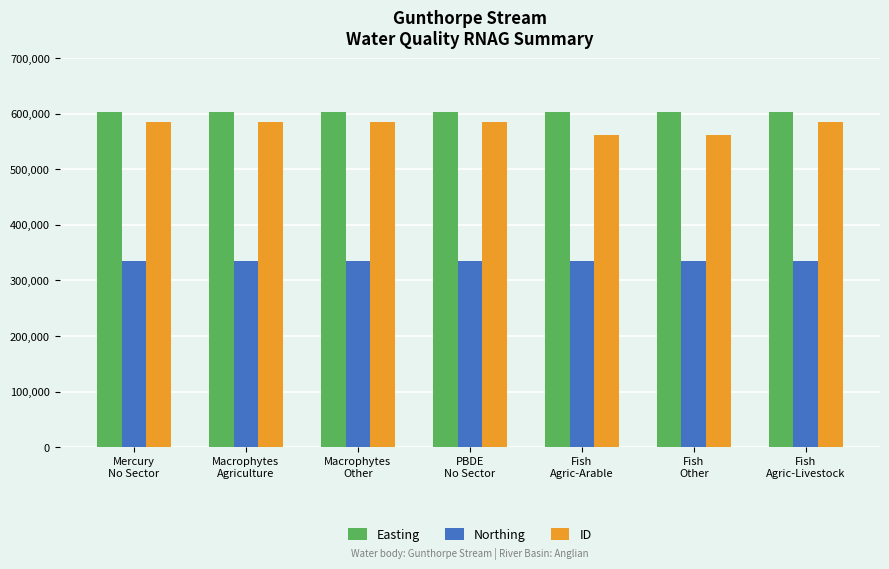

What is the label of the 7th bar from the left?

Fish
Agric-Livestock